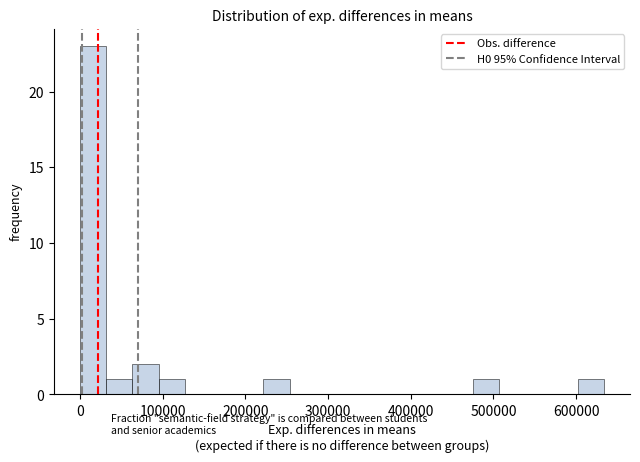

Around what value on the x-axis is the tallest bar? Give the approximate position of its centre, as read against the axis.

20000